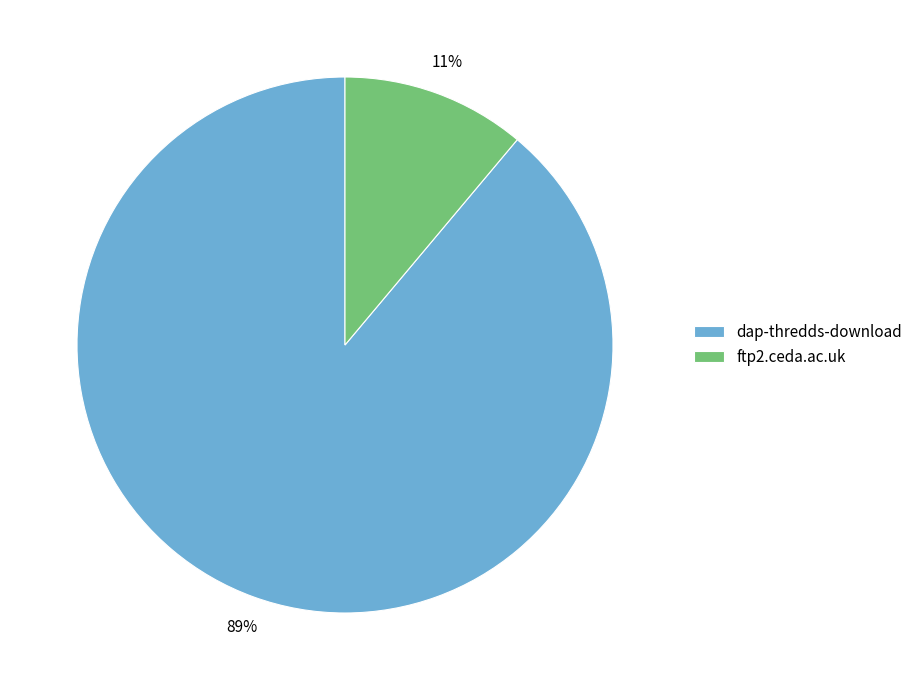

Is it true that ftp2.ceda.ac.uk is 18% of the pie?

False